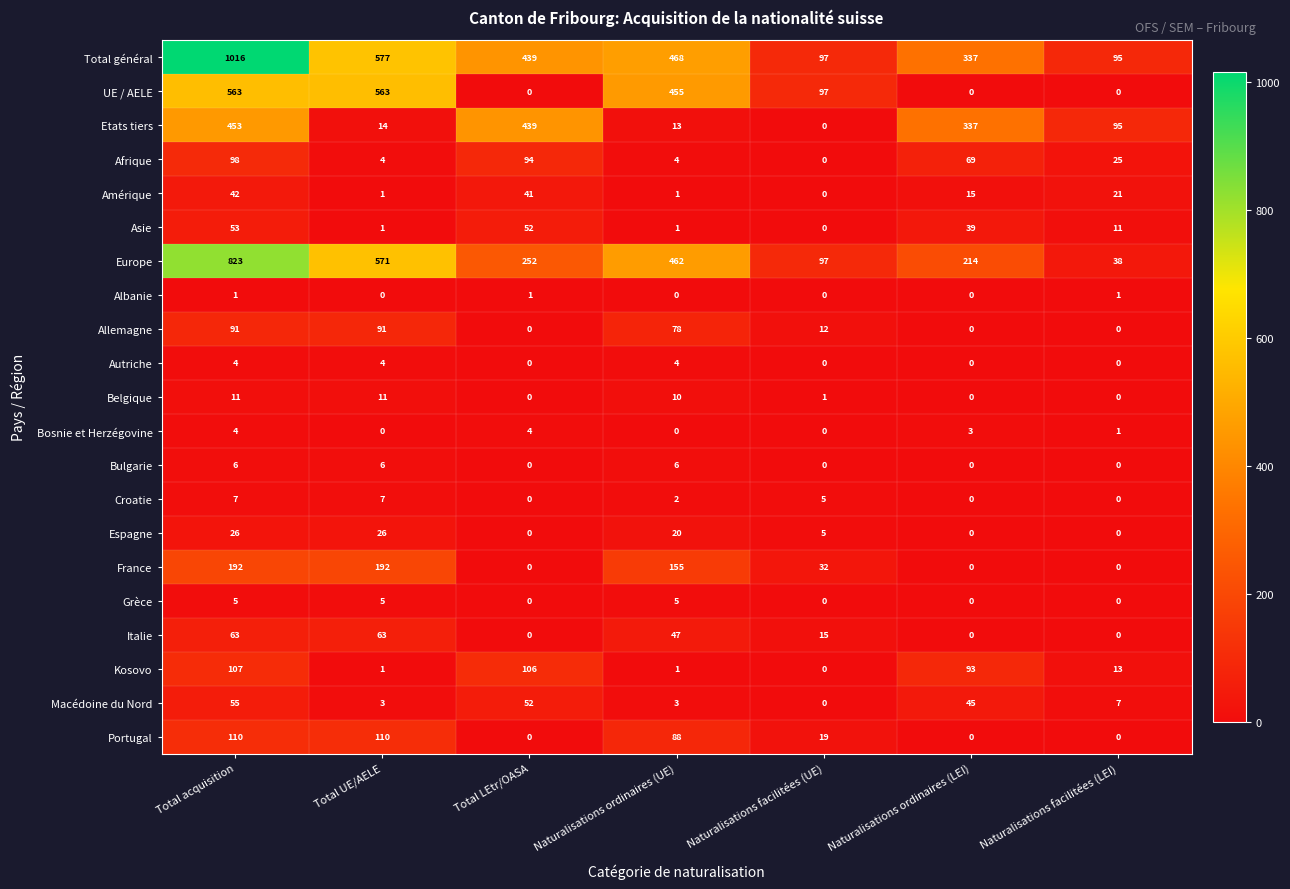

At which category is the sum across all series the highest?

Total acquisition